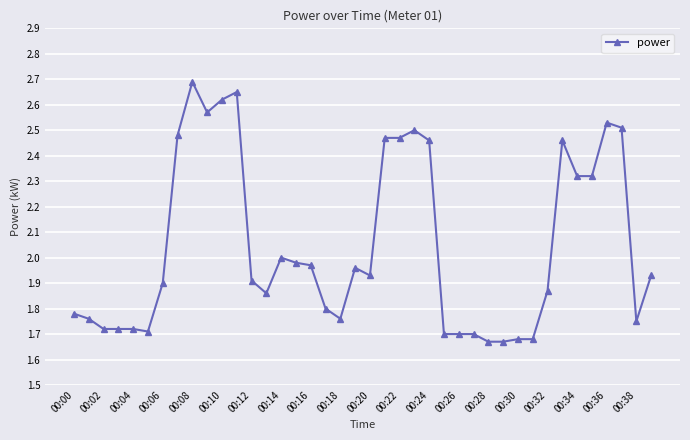

True or false: the data has more than 1 interior local peaks.

True